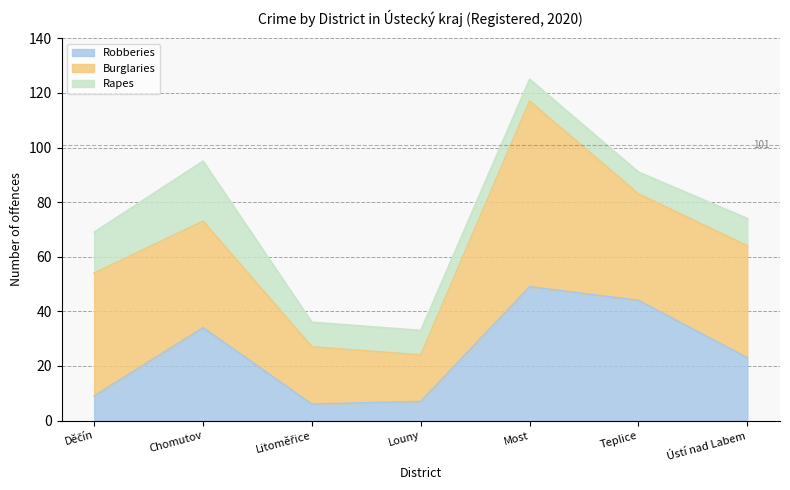

Between Chomutov and Ústí nad Labem, which series saw the biggest shift?

Rapes